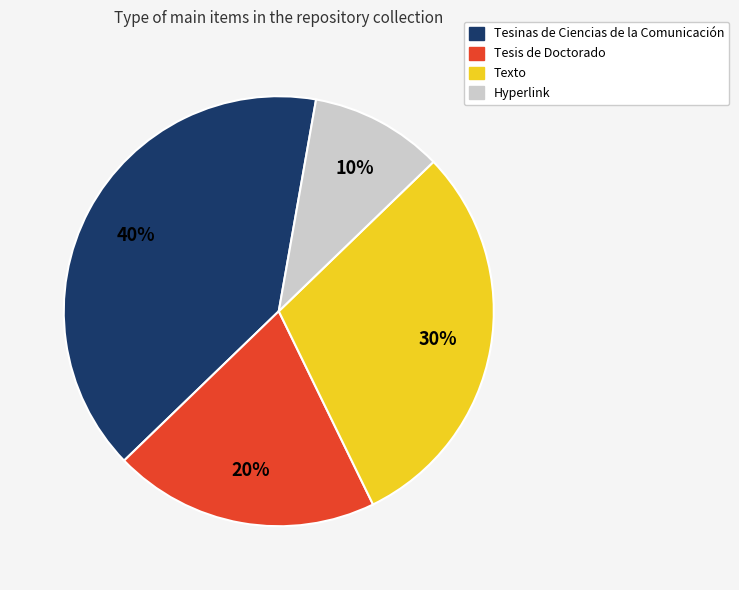

To the nearest percent, what is the difference between the largest and smallest slice percentages?

30%